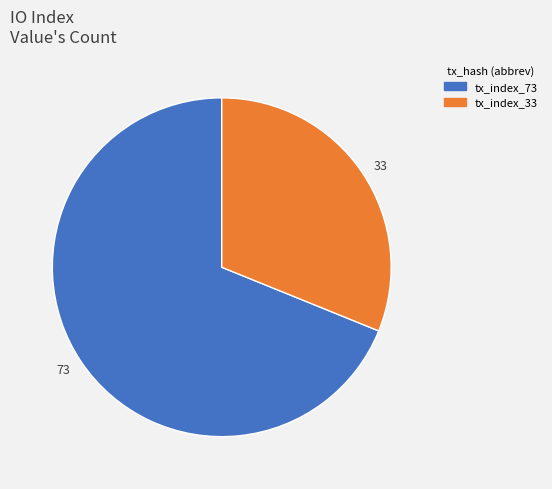

Which category has the biggest portion of the pie?

73